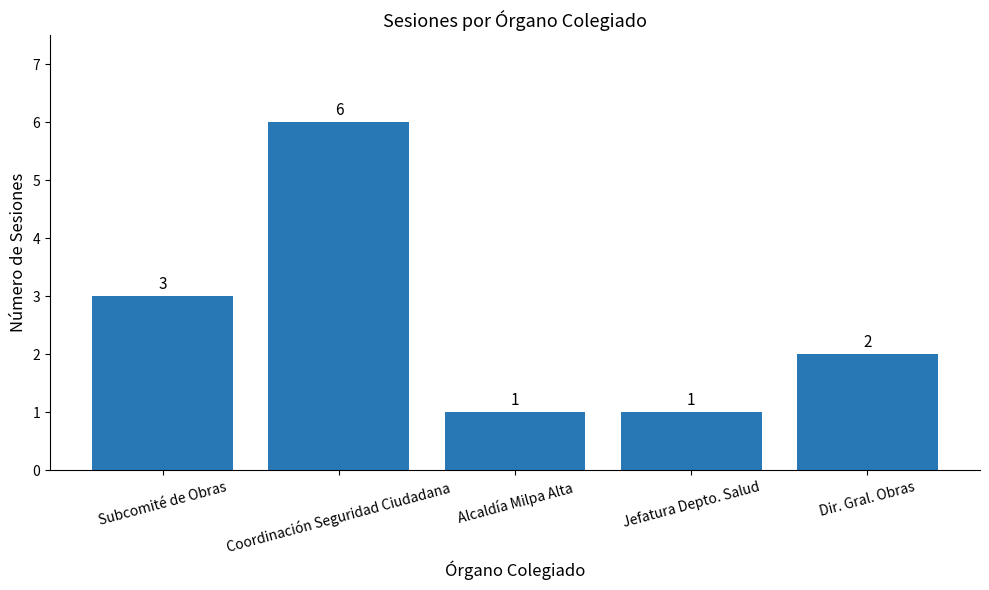

What is the change in value from Subcomité de Obras to Coordinación Seguridad Ciudadana?

+3